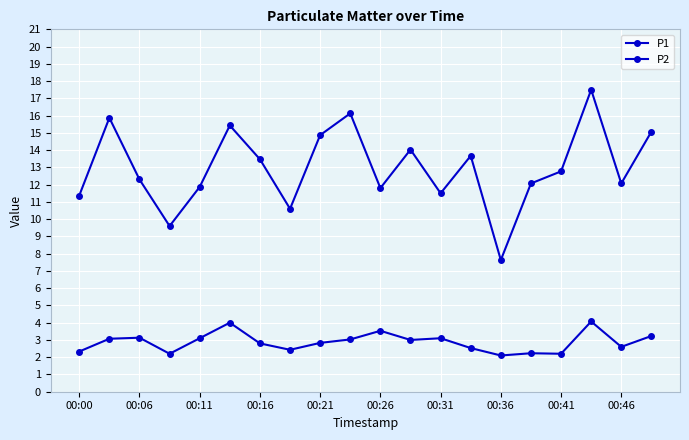

How many lines are shown in the chart?

2